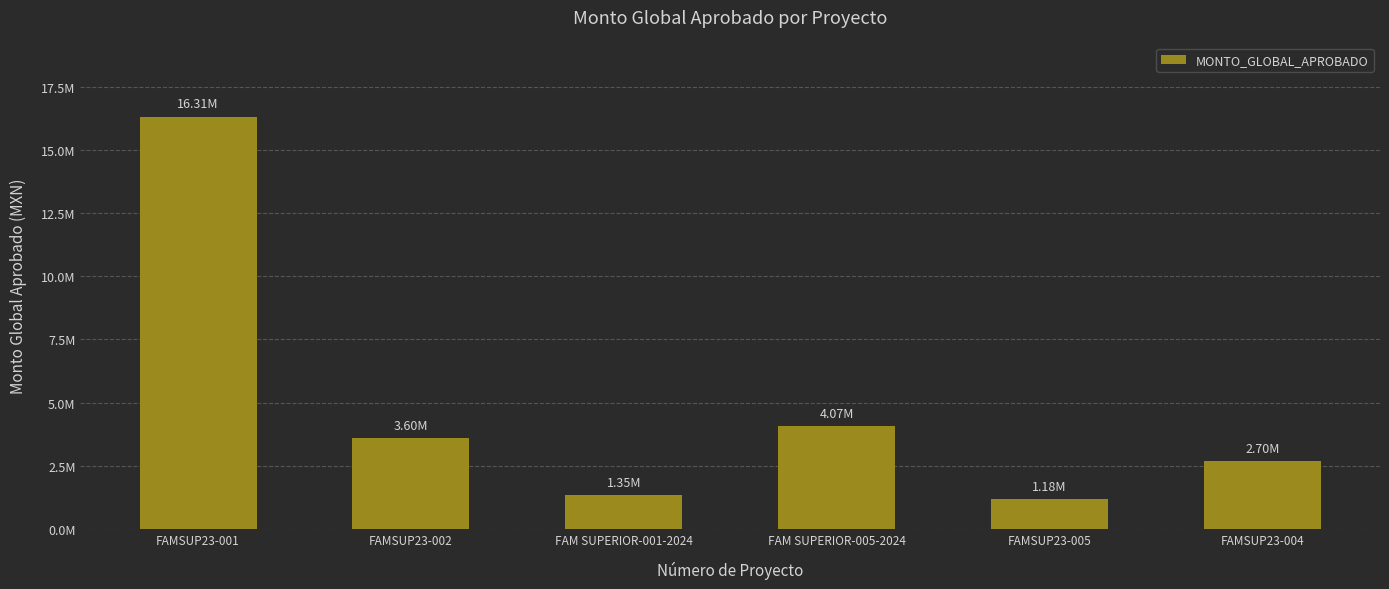

Reading left to right, list all the values displayed in this chart.

16314555	3599418	1351268	4066425	1179244	2699563